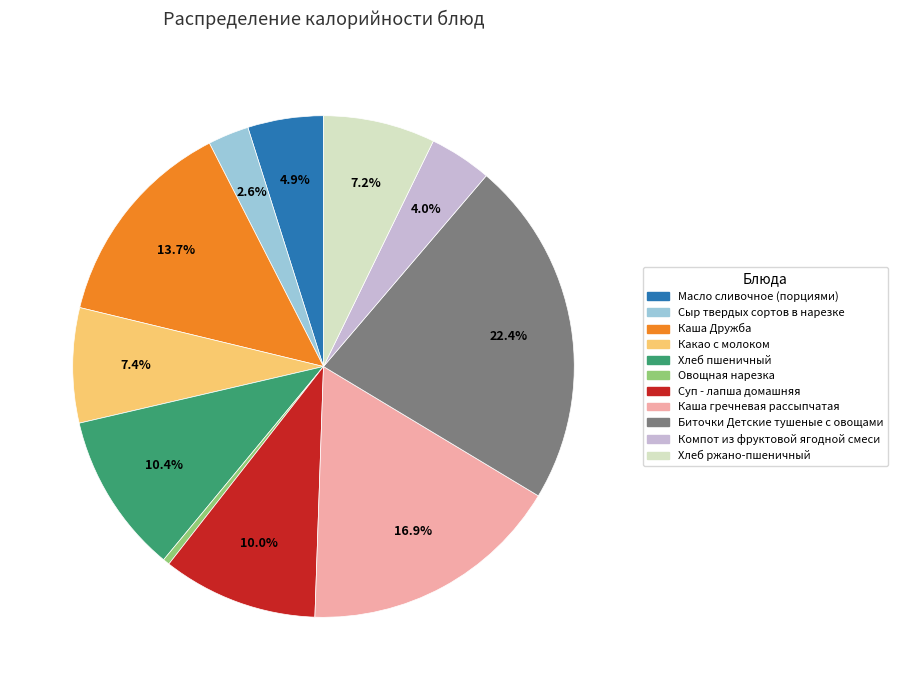

How many segments does this pie chart have?

11